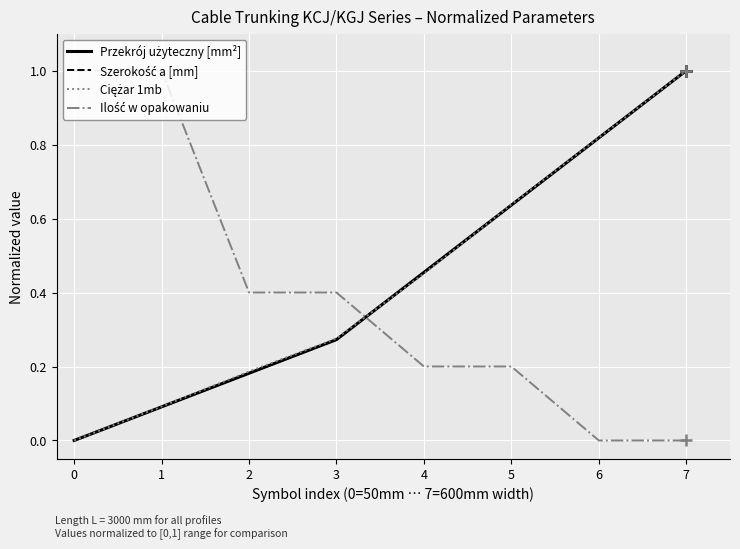

The value of Szerokość a [mm] at 1 is 0.1. True or false?

True